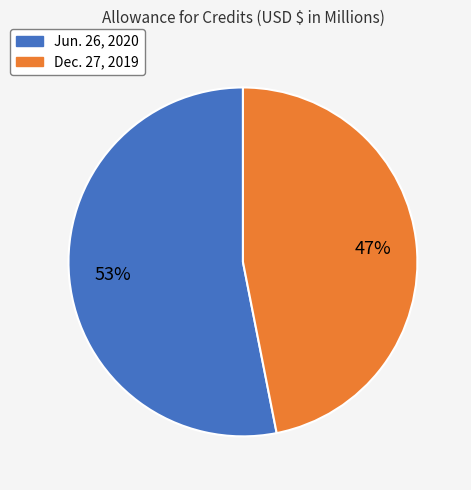

Does Dec. 27, 2019 represent more than half of the total?

No